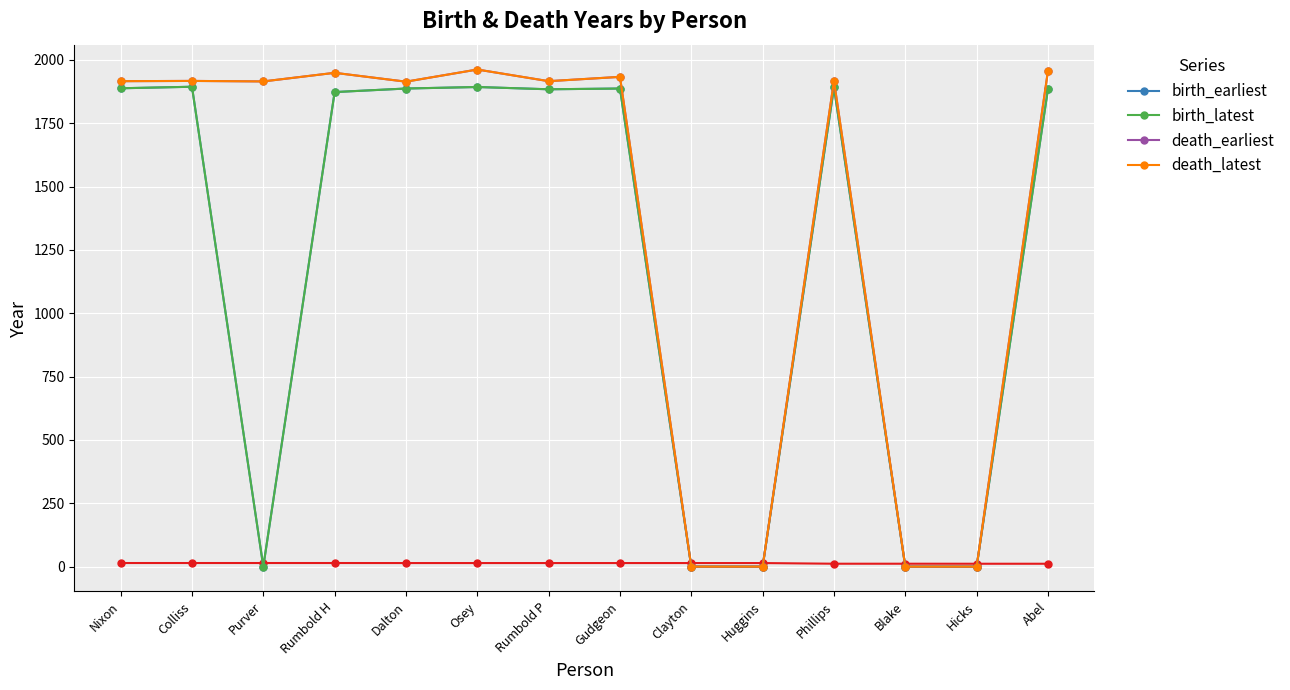

At how many categories does at least one series exceed 366?

10